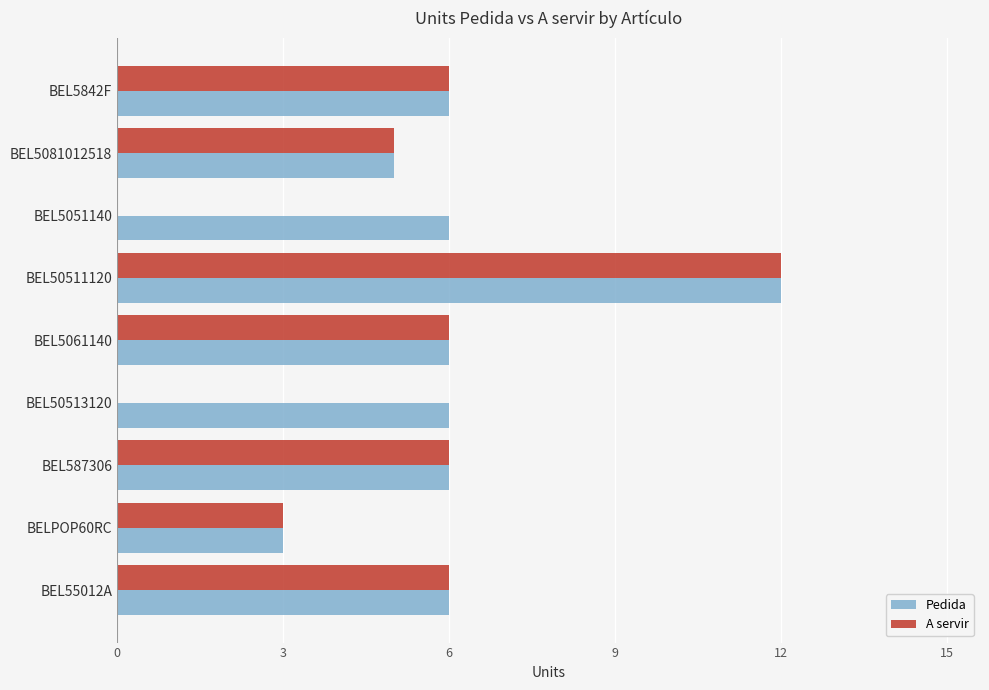

How many distinct data groups are displayed?

2